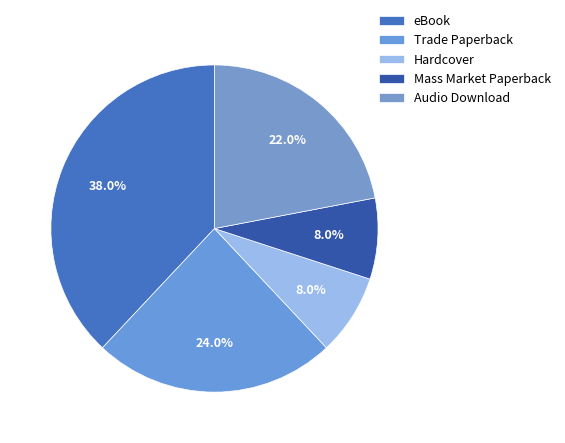

Is it true that Hardcover is 16% of the pie?

False